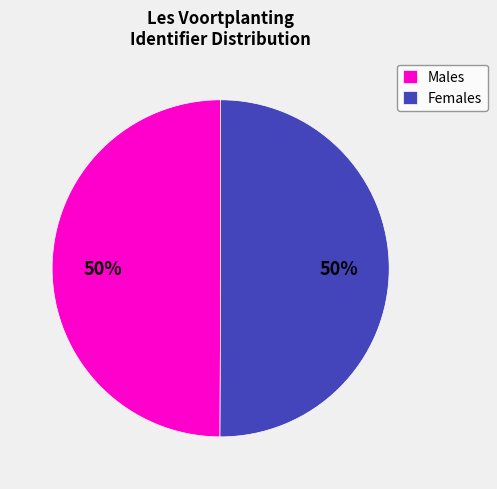

To the nearest percent, what percentage of the pie is Males?

50%